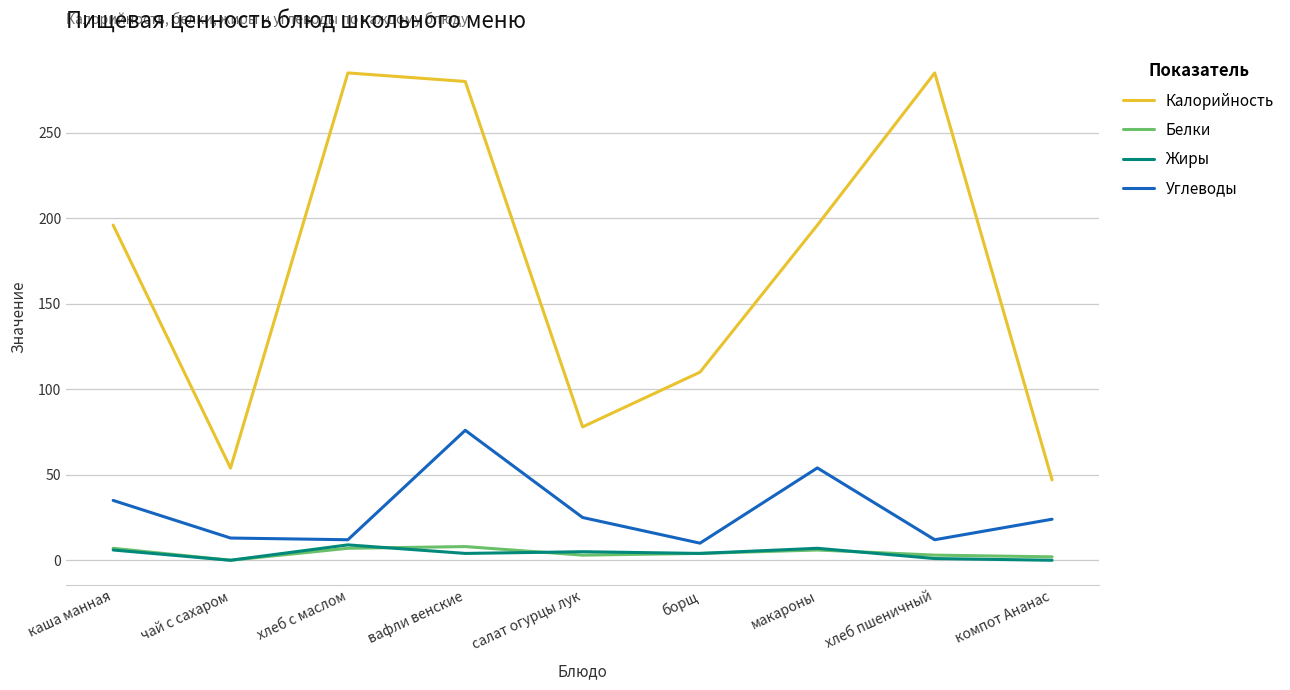

The value of Калорийность at каша манная is 196.0. True or false?

True